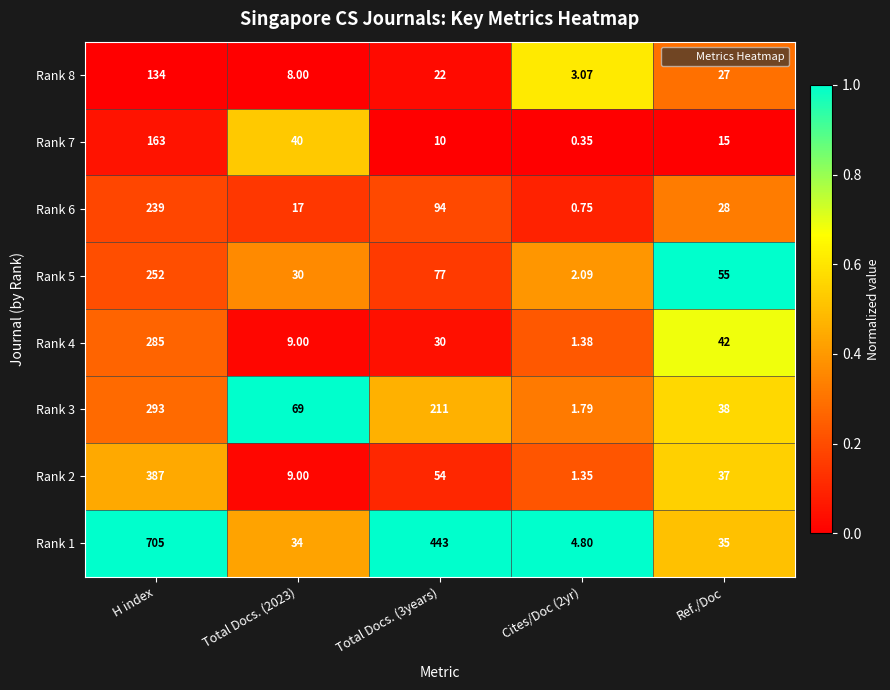

At how many categories does at least one series exceed 0?

5